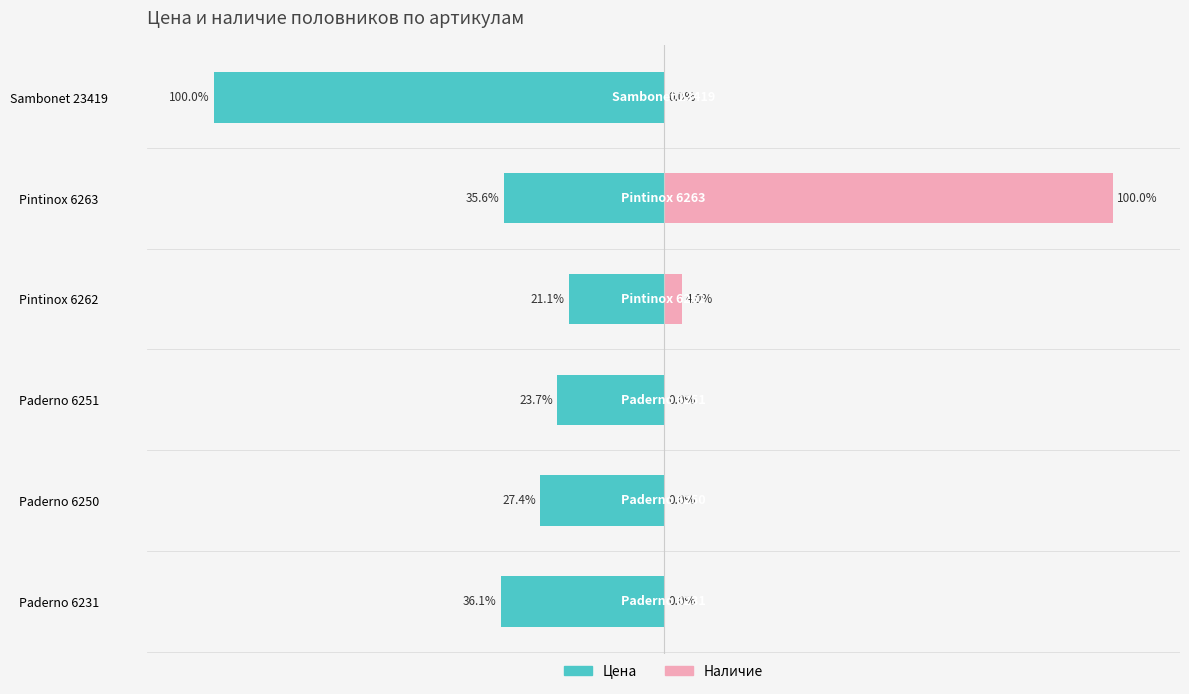

What is the greatest value displayed?

100.0